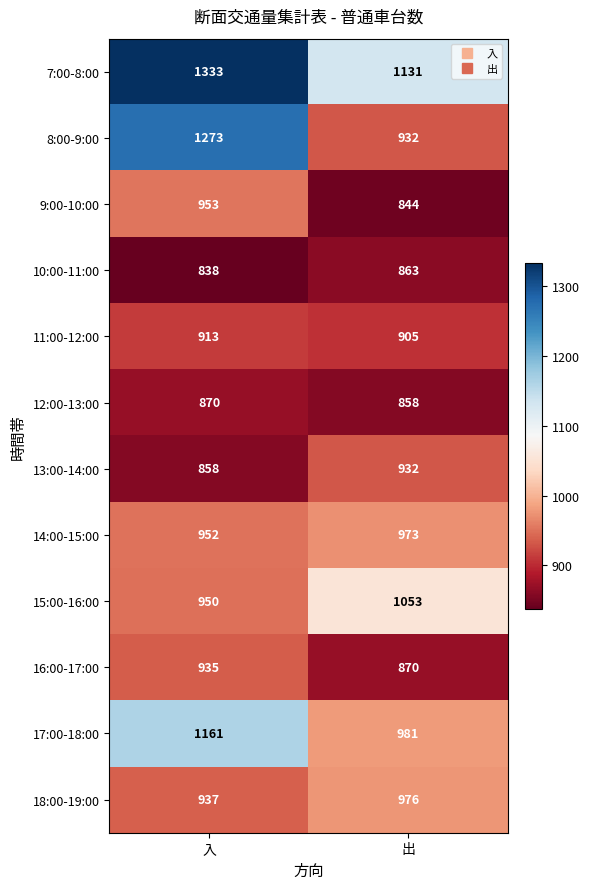

What is the difference between the 10:00-11:00 values at 出 and 入?

25